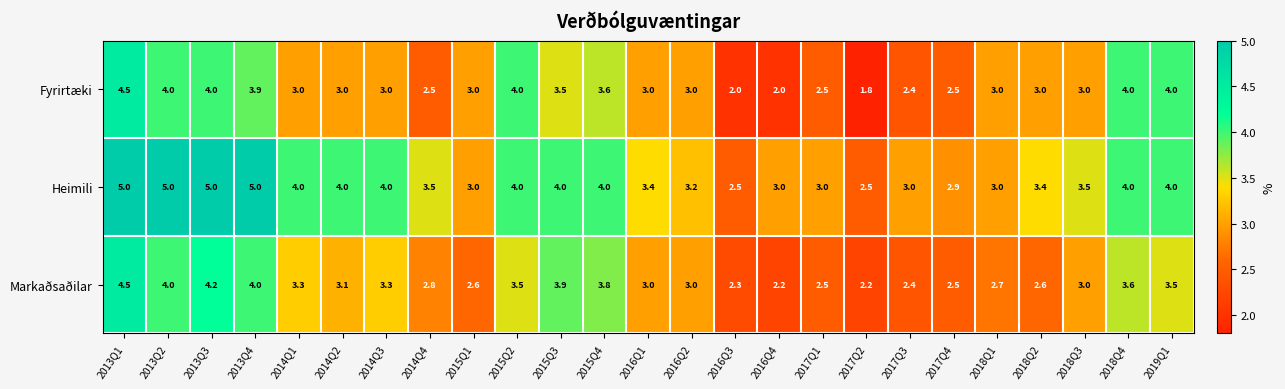

Between 2015Q2 and 2016Q4, which series saw the biggest shift?

Fyrirtæki